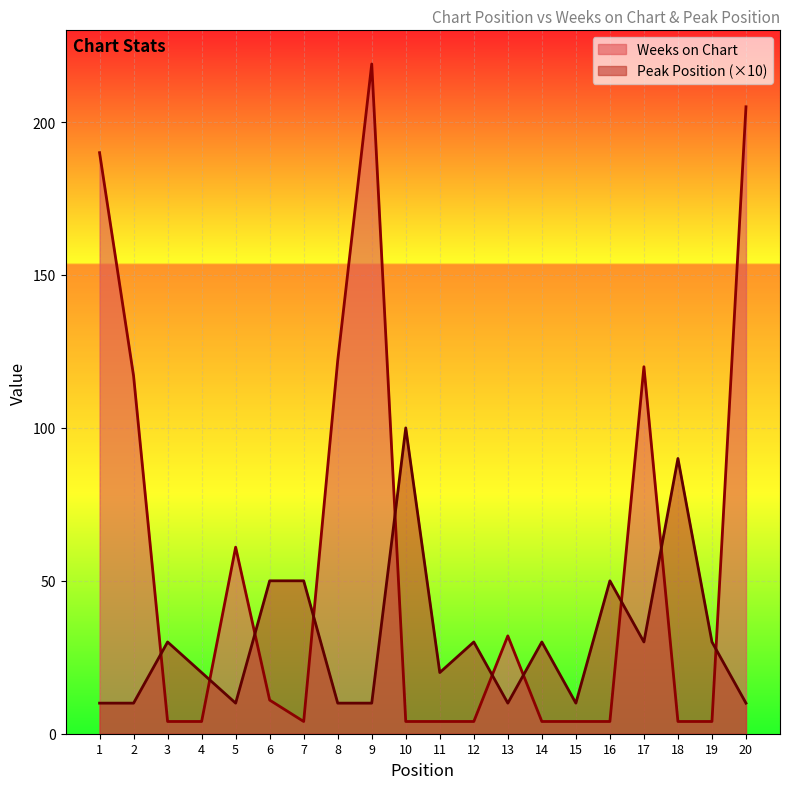

Reading right to left, what are all the values shown in this chart?

Weeks on Chart: 20=205	19=4	18=4	17=120	16=4	15=4	14=4	13=32	12=4	11=4	10=4	9=219	8=122	7=4	6=11	5=61	4=4	3=4	2=117	1=190
Peak Position: 20=10	19=30	18=90	17=30	16=50	15=10	14=30	13=10	12=30	11=20	10=100	9=10	8=10	7=50	6=50	5=10	4=20	3=30	2=10	1=10